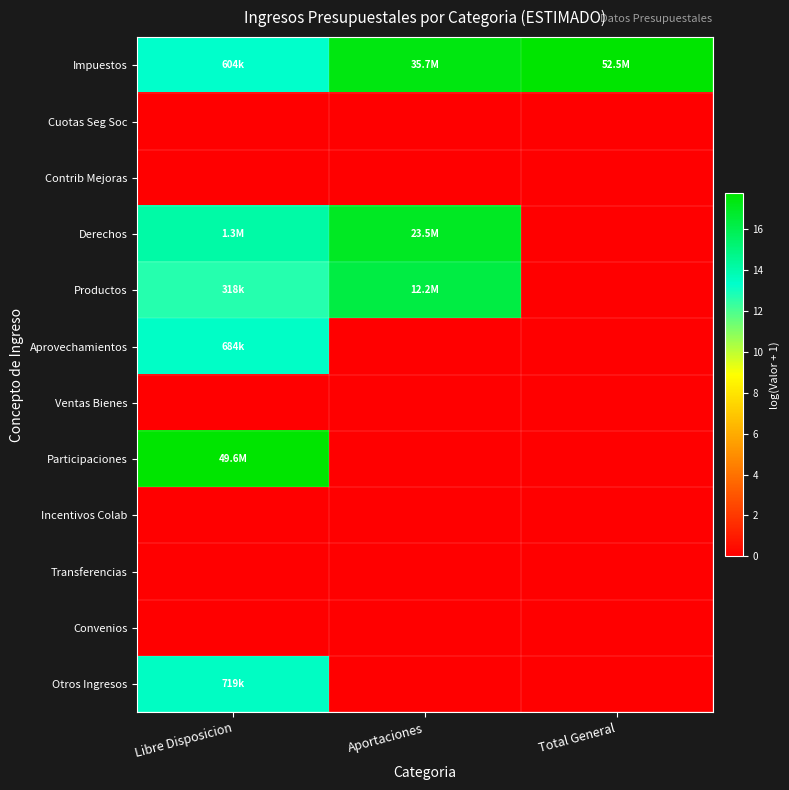

Reading right to left, extract all data points from this chart.

Impuestos: Total General=17.8	Aportaciones=17.4	Libre Disposicion=13.3
Cuotas Seg Soc: Total General=0.0	Aportaciones=0.0	Libre Disposicion=0.0
Contrib Mejoras: Total General=0.0	Aportaciones=0.0	Libre Disposicion=0.0
Derechos: Total General=0.0	Aportaciones=17.0	Libre Disposicion=14.1
Productos: Total General=0.0	Aportaciones=16.3	Libre Disposicion=12.7
Aprovechamientos: Total General=0.0	Aportaciones=0.0	Libre Disposicion=13.4
Ventas Bienes: Total General=0.0	Aportaciones=0.0	Libre Disposicion=0.0
Participaciones: Total General=0.0	Aportaciones=0.0	Libre Disposicion=17.7
Incentivos Colab: Total General=0.0	Aportaciones=0.0	Libre Disposicion=0.0
Transferencias: Total General=0.0	Aportaciones=0.0	Libre Disposicion=0.0
Convenios: Total General=0.0	Aportaciones=0.0	Libre Disposicion=0.0
Otros Ingresos: Total General=0.0	Aportaciones=0.0	Libre Disposicion=13.5